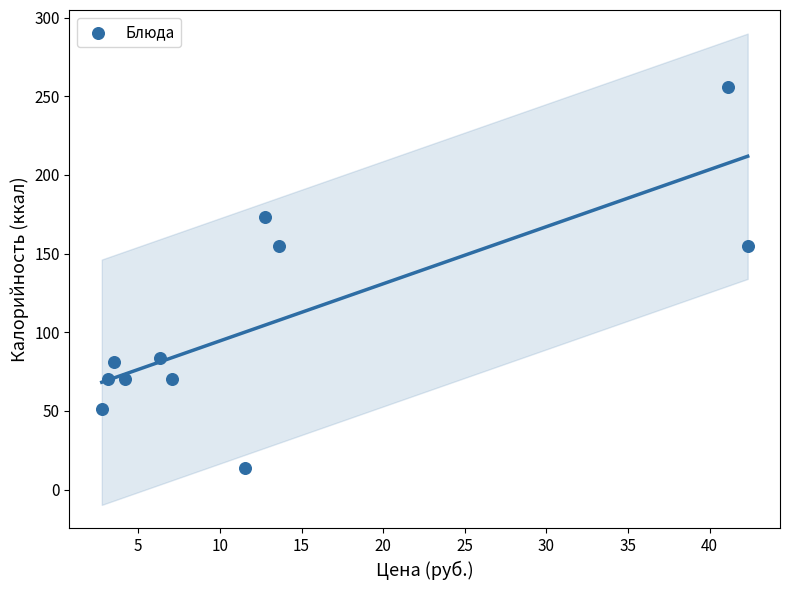

What is the average Y value?

107.1